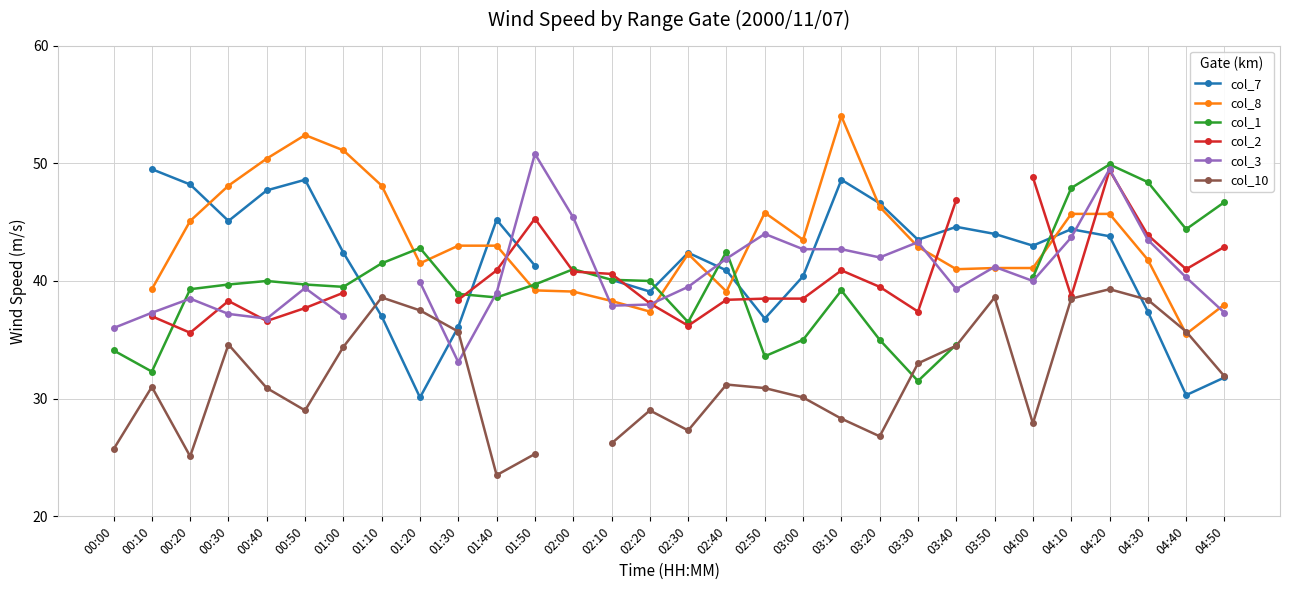

At which category does the chart reach its minimum across all series?

01:40